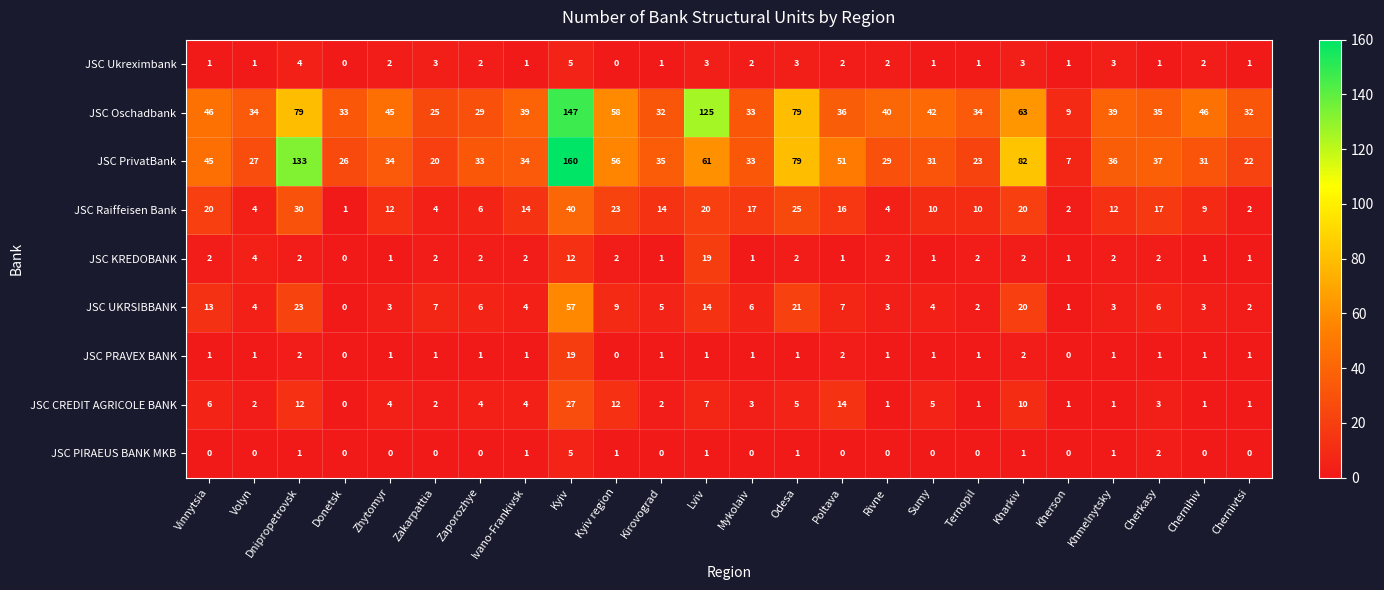

The value of JSC CREDIT AGRICOLE BANK at Zaporozhye is 4. True or false?

True